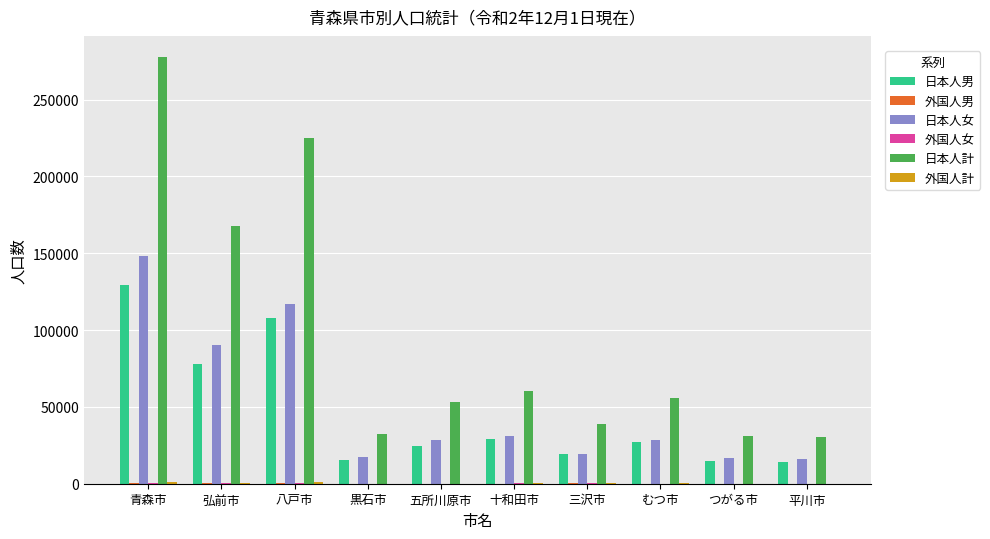

At which category is the sum across all series the highest?

青森市